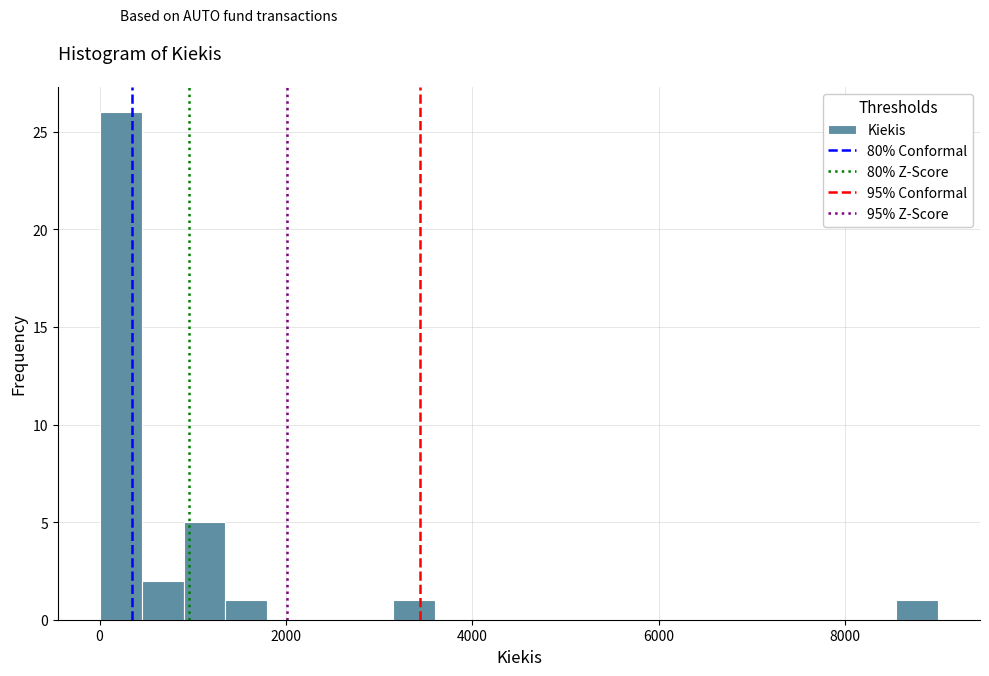

Read against the x-axis, roughly where is the centre of the tallest bar?

200